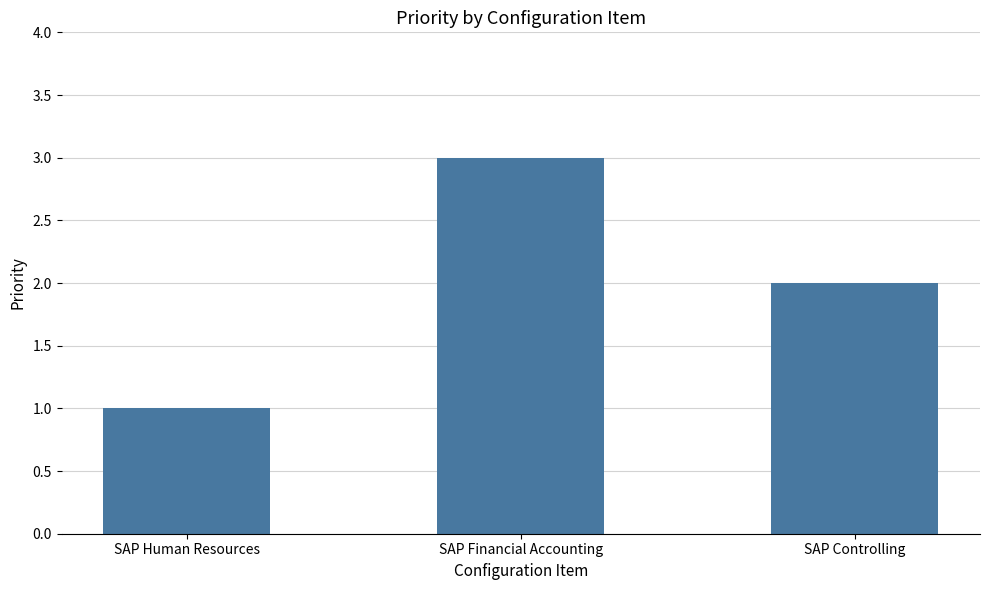

Reading left to right, transcribe all the data shown in this chart.

SAP Human Resources=1	SAP Financial Accounting=3	SAP Controlling=2